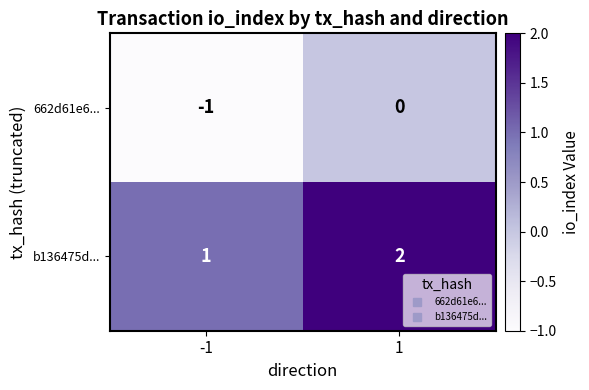

Reading left to right, what are all the values shown in this chart?

662d61e6...: -1=-1	1=0
b136475d...: -1=1	1=2